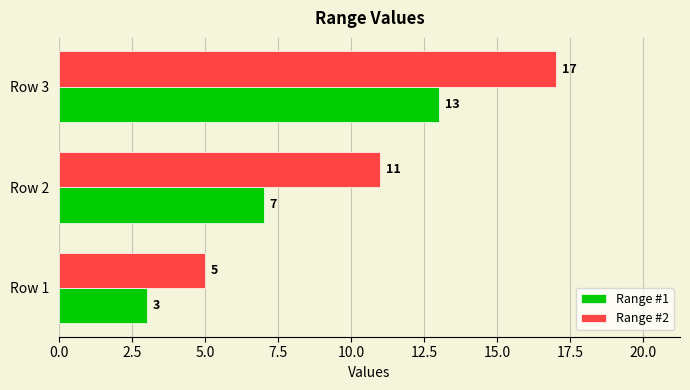

Read the Range #2 value at Row 2.

11